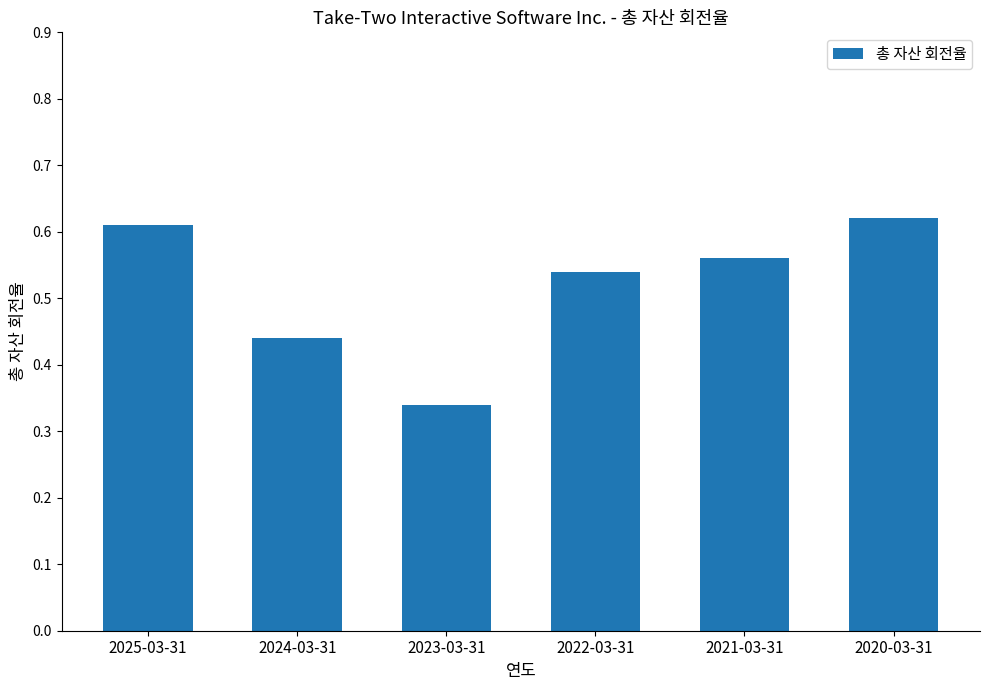

How many bars are there in total?

6